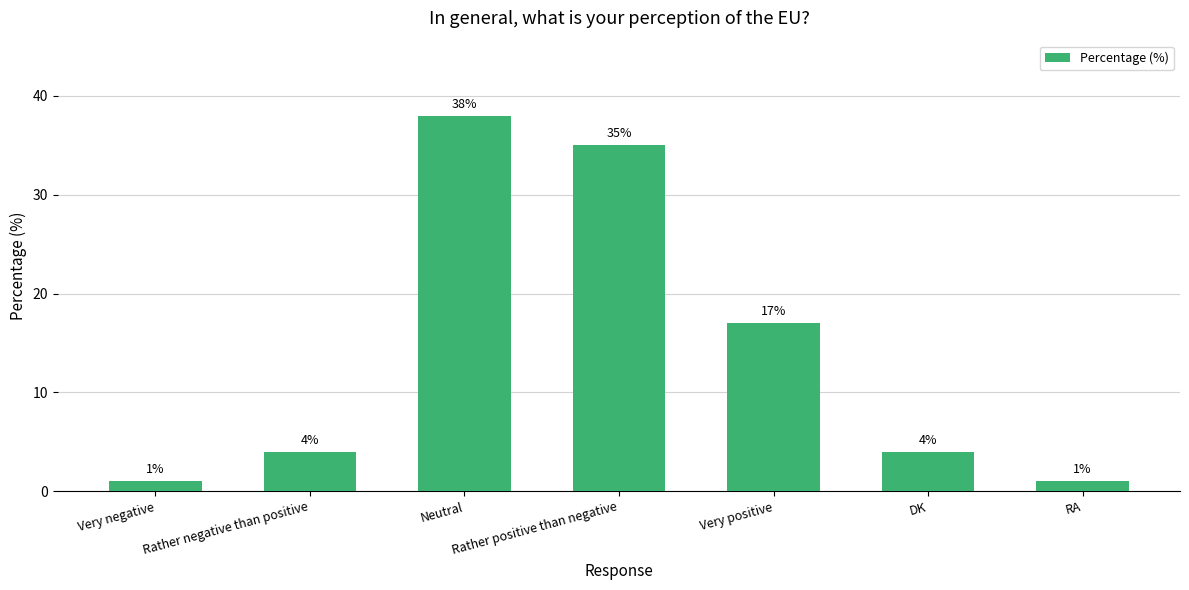

The value at Very negative is 1. True or false?

True